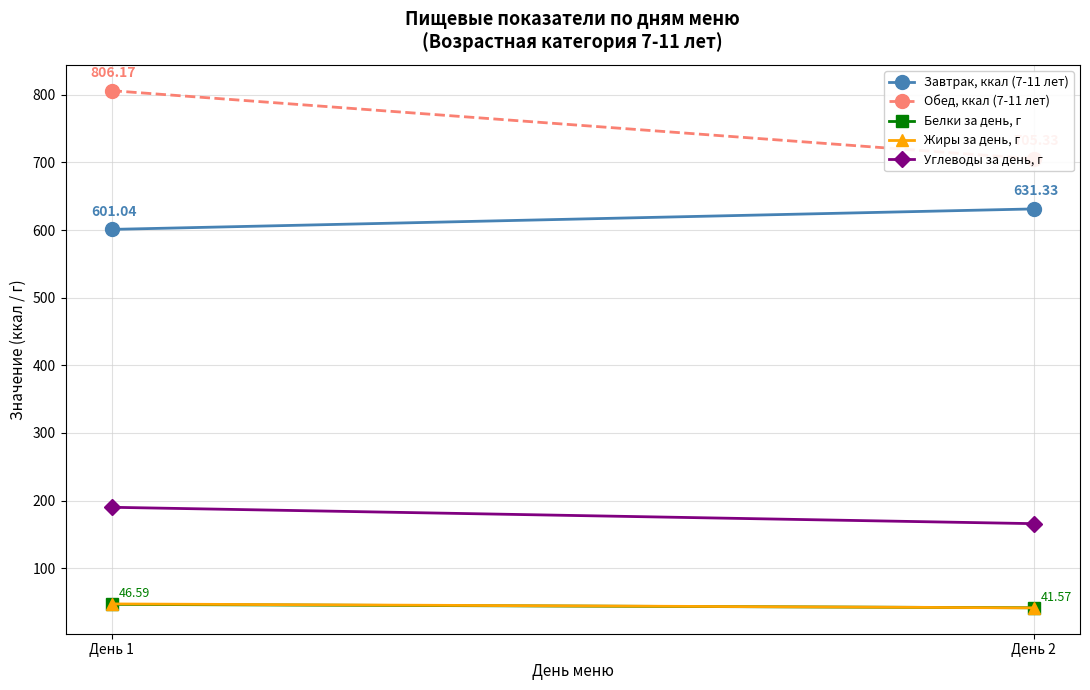

What is the sum of the Жиры за день, г values at День 2 and День 1?

88.7